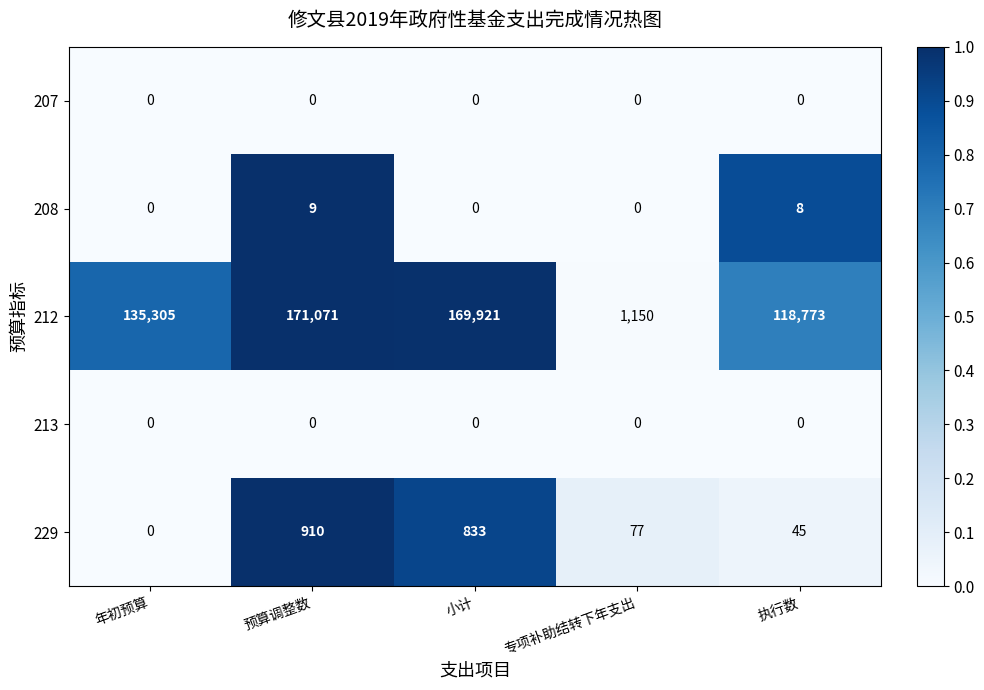

Which series has the widest spread of values?

212